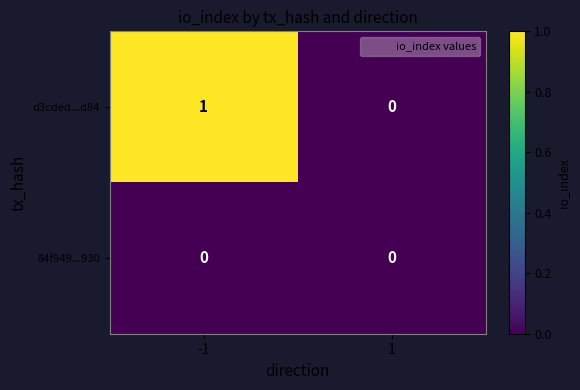

How many categories are shown in the chart?

2